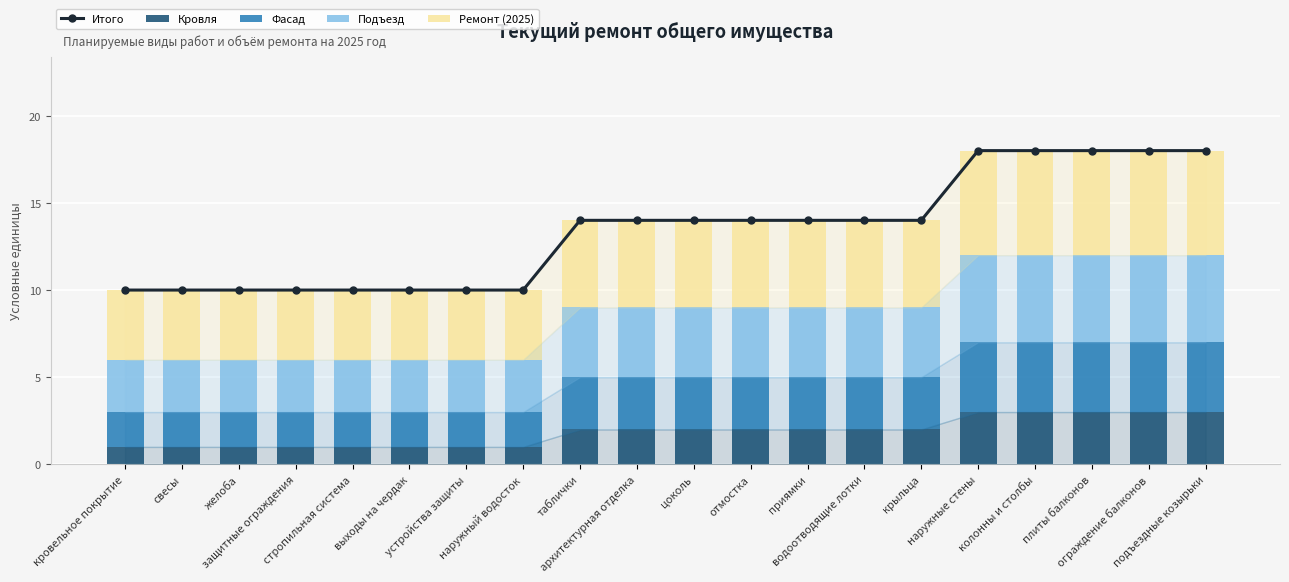

How many data points in Фасад are less than 3?

8